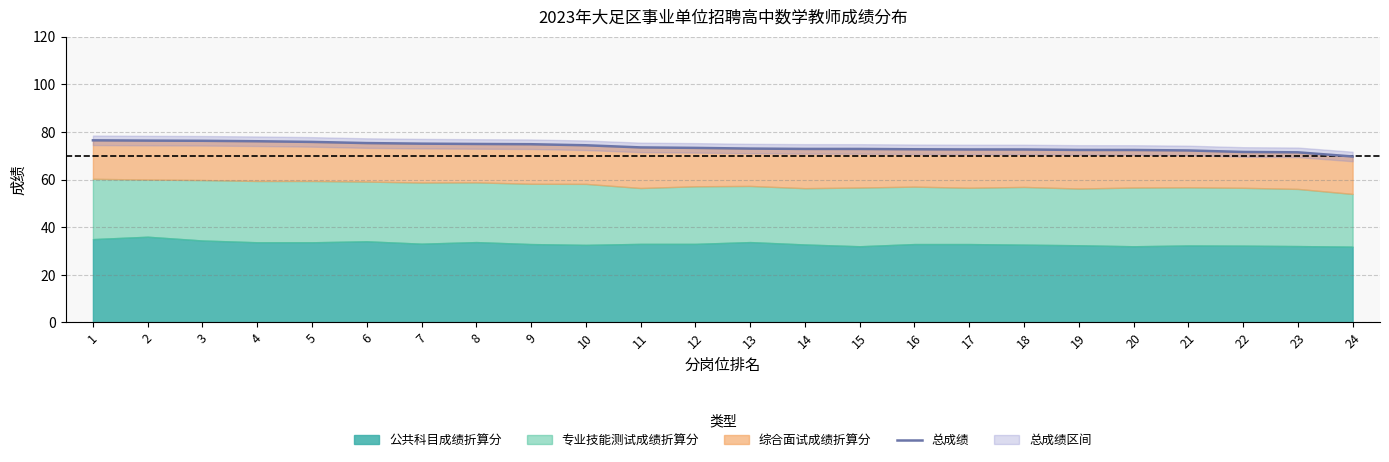

What is the average value?

73.7